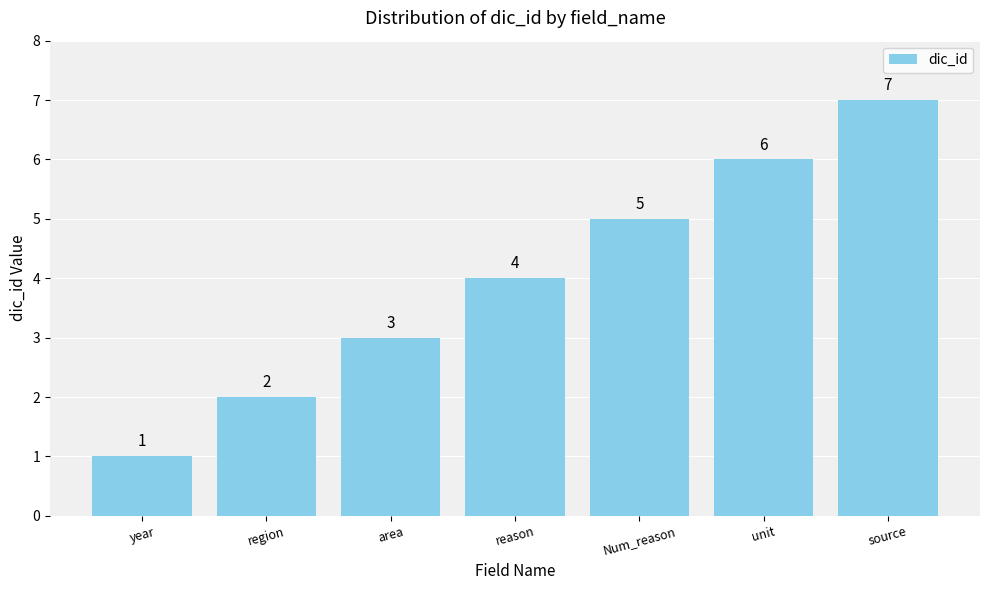

What is the sum of all values?

28